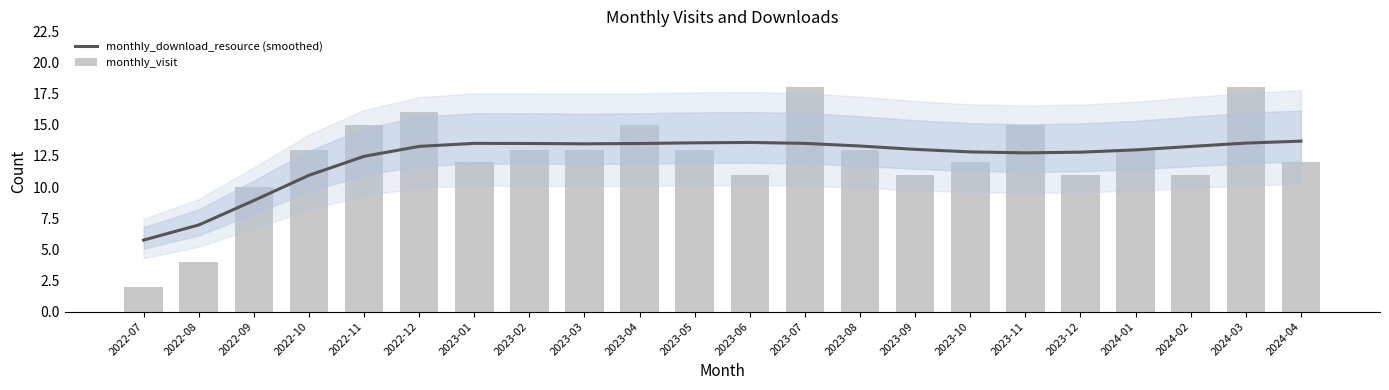

Is the value of monthly_visit at 2023-08 greater than the value of monthly_download_resource (smoothed) at 2023-08?

No